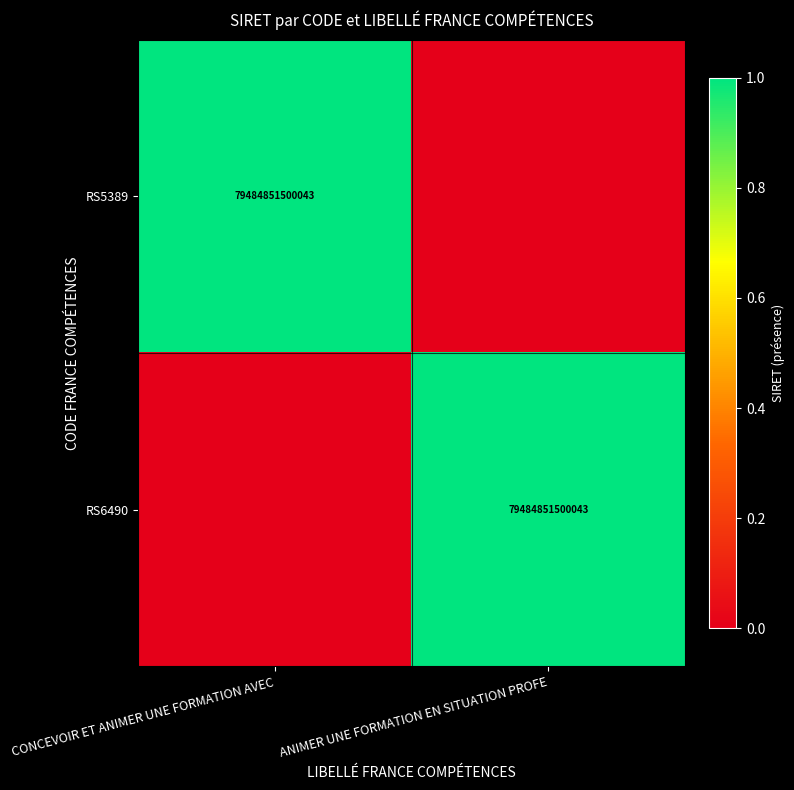

Between ANIMER UNE FORMATION EN SITUATION PROFE and CONCEVOIR ET ANIMER UNE FORMATION AVEC, which is larger?

CONCEVOIR ET ANIMER UNE FORMATION AVEC